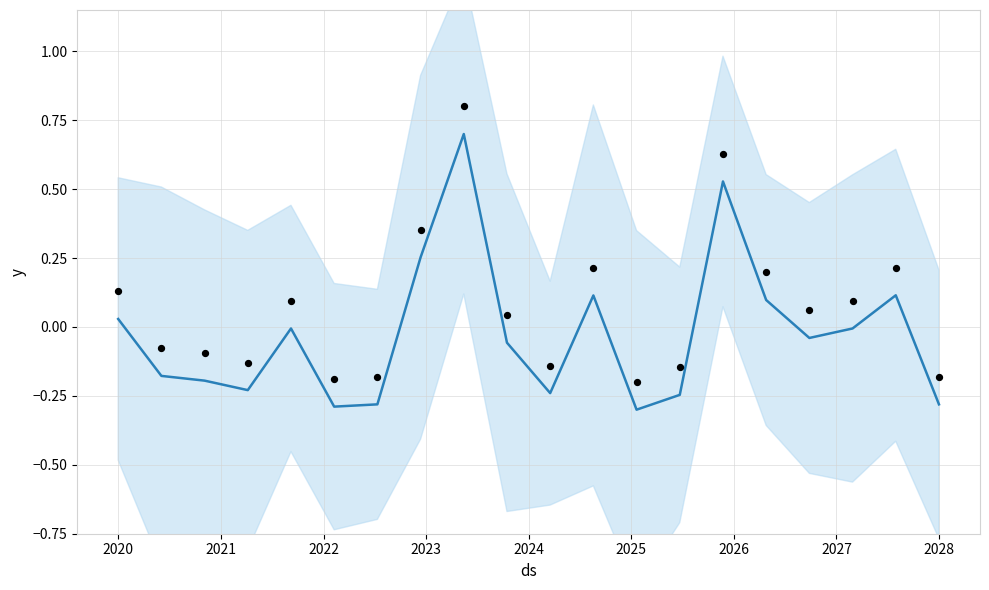

Which series contains the highest Y value?

observations